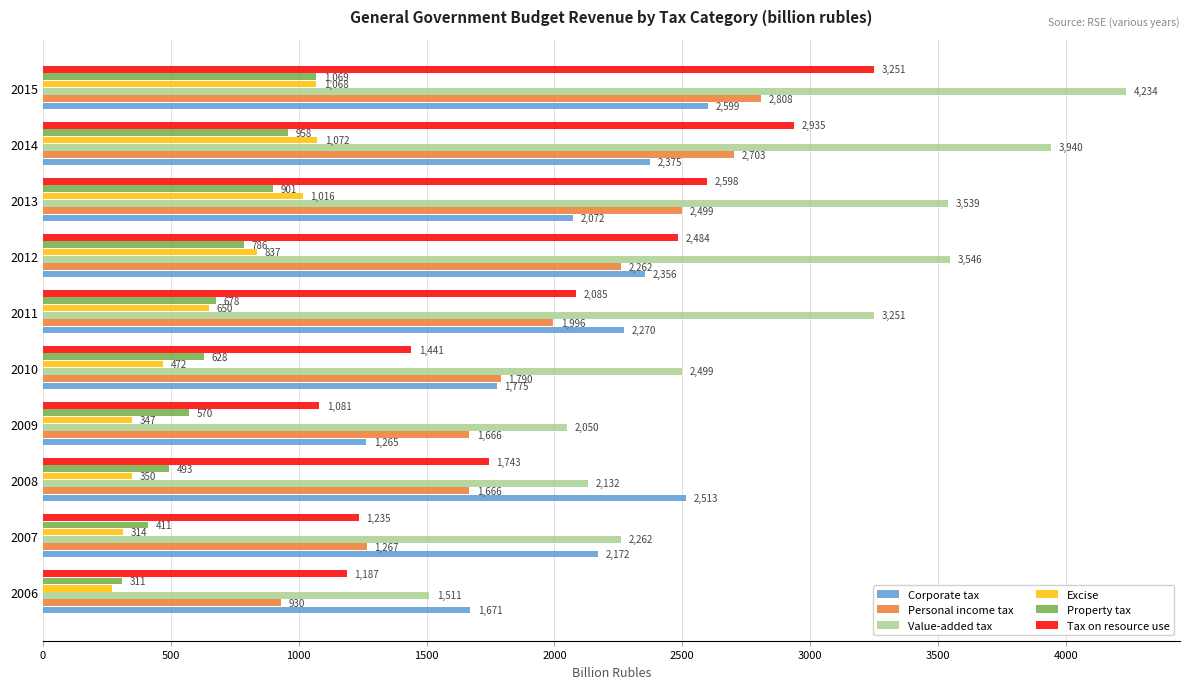

True or false: Value-added tax has a value of 370.3 at 2006.

False